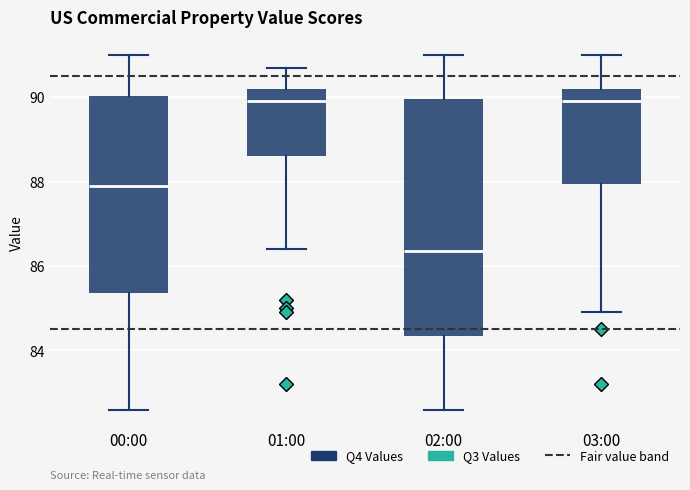

Which box is the tallest, from its lower edge to its upper edge?

02:00